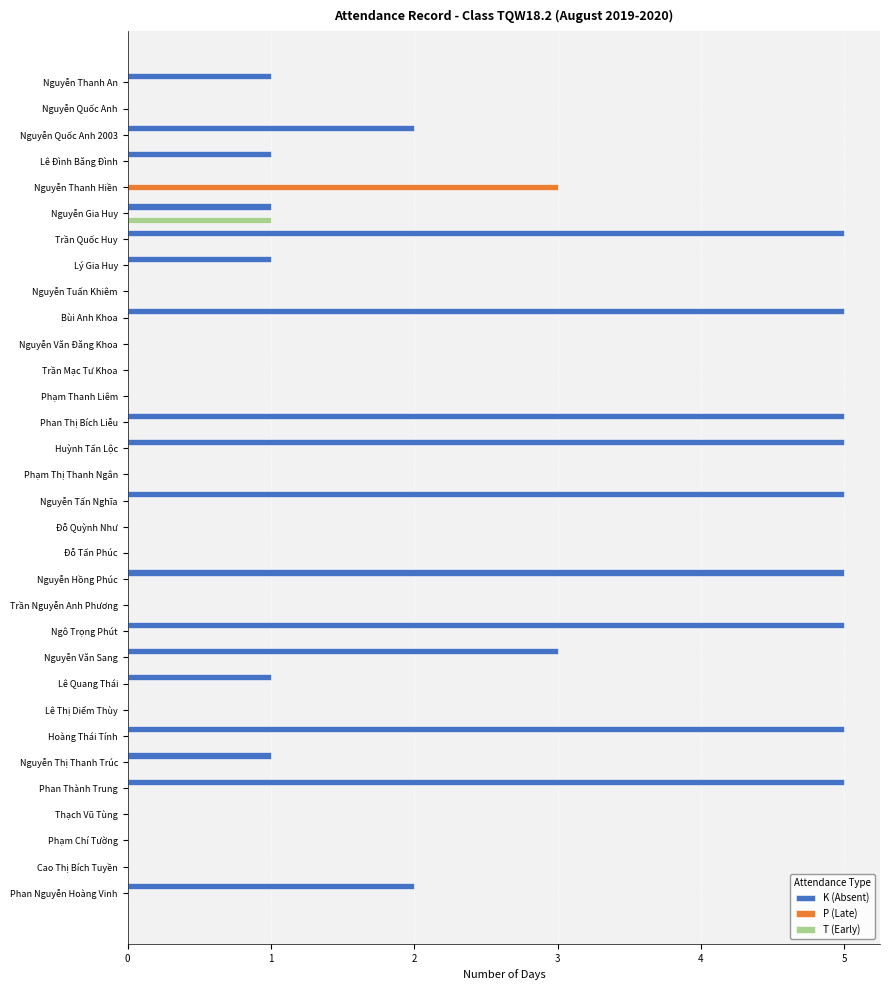

True or false: P (Late) has a value of -2 at Thạch Vũ Tùng.

False